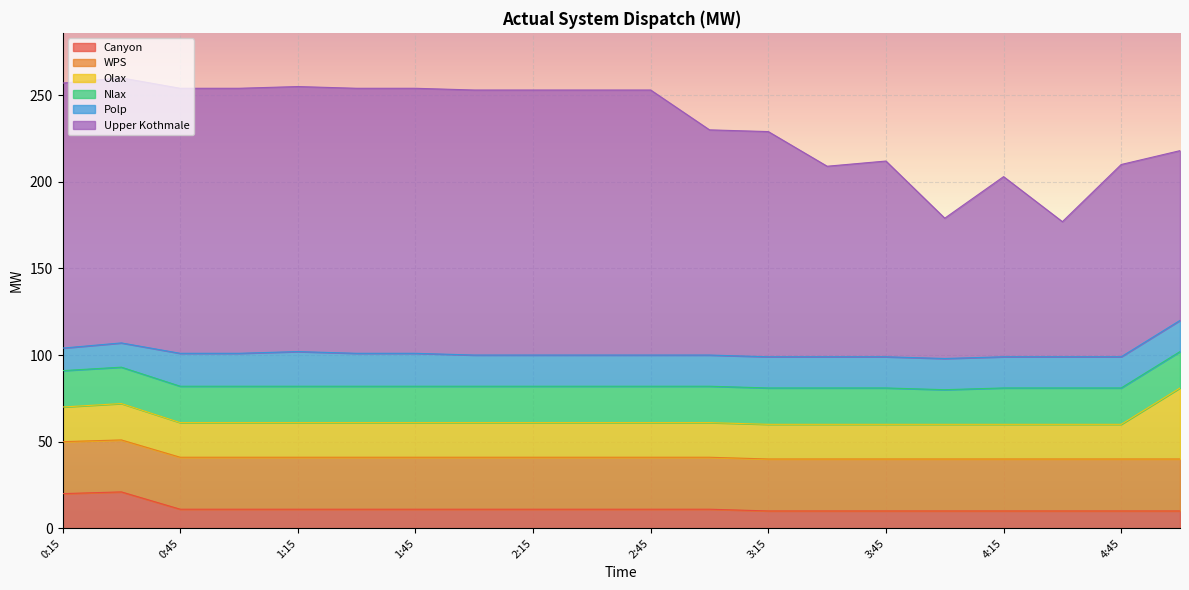

What is the greatest value displayed?

153